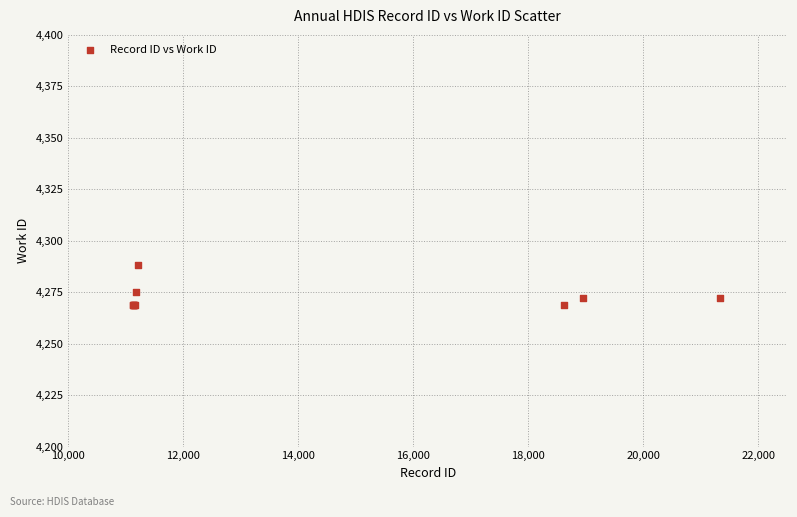

What Y value in the scatter plot is closest to 4278?

4275